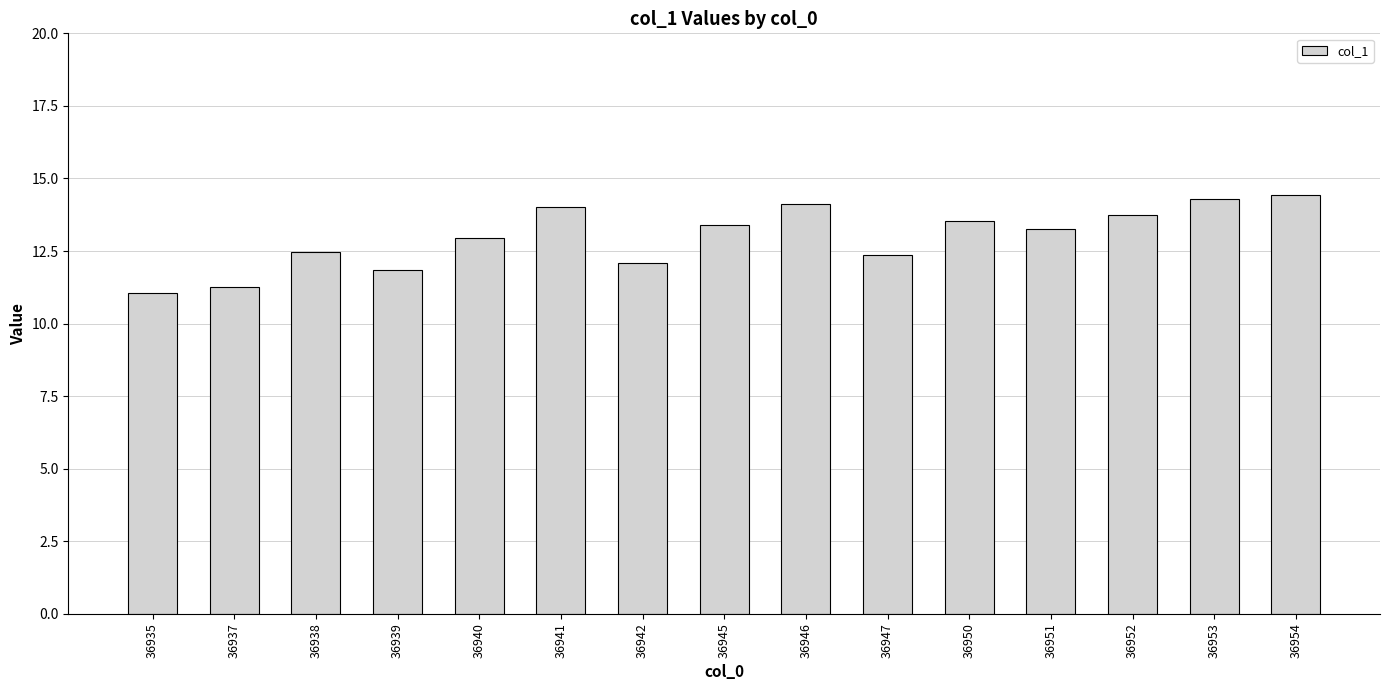

Reading left to right, list all the values displayed in this chart.

11.1	11.3	12.5	11.8	13.0	14.0	12.1	13.4	14.1	12.4	13.5	13.3	13.7	14.3	14.4